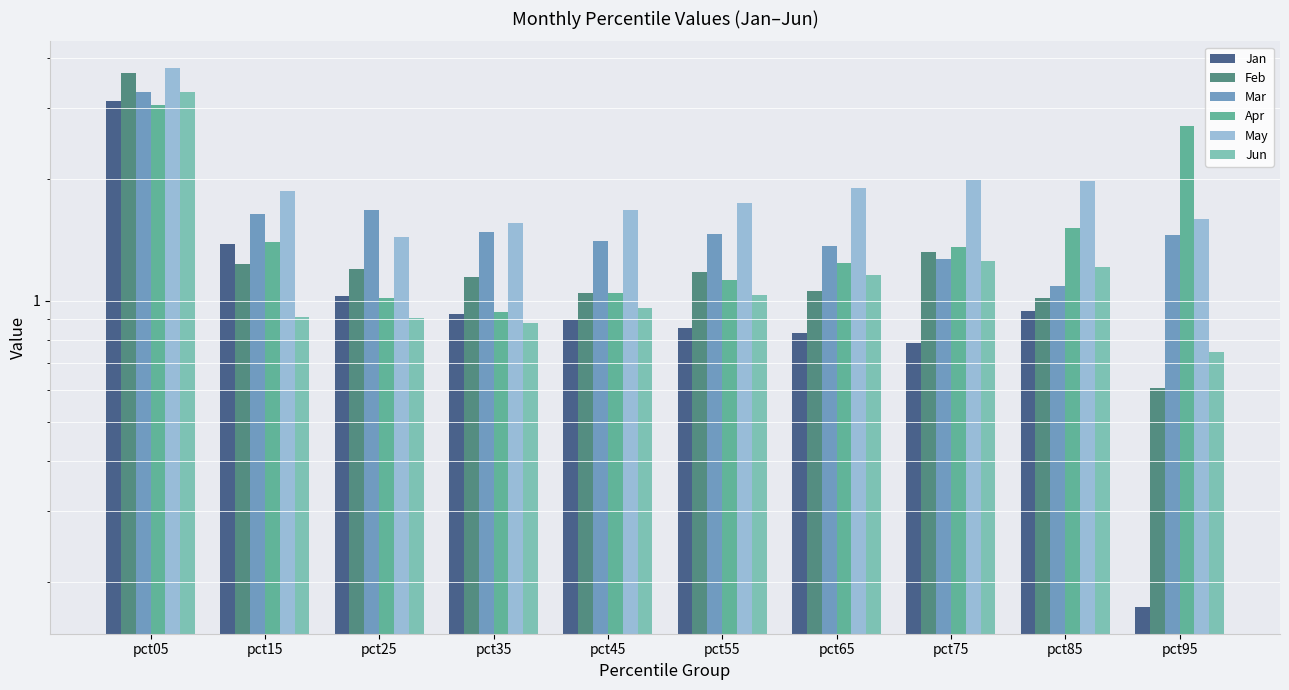

Which category has the lowest value in the Apr series?

pct35